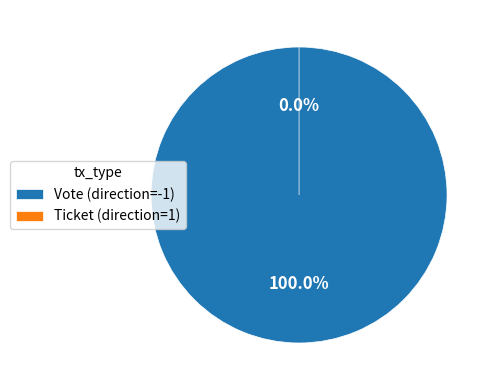

To the nearest percent, what is the average slice percentage?

50%